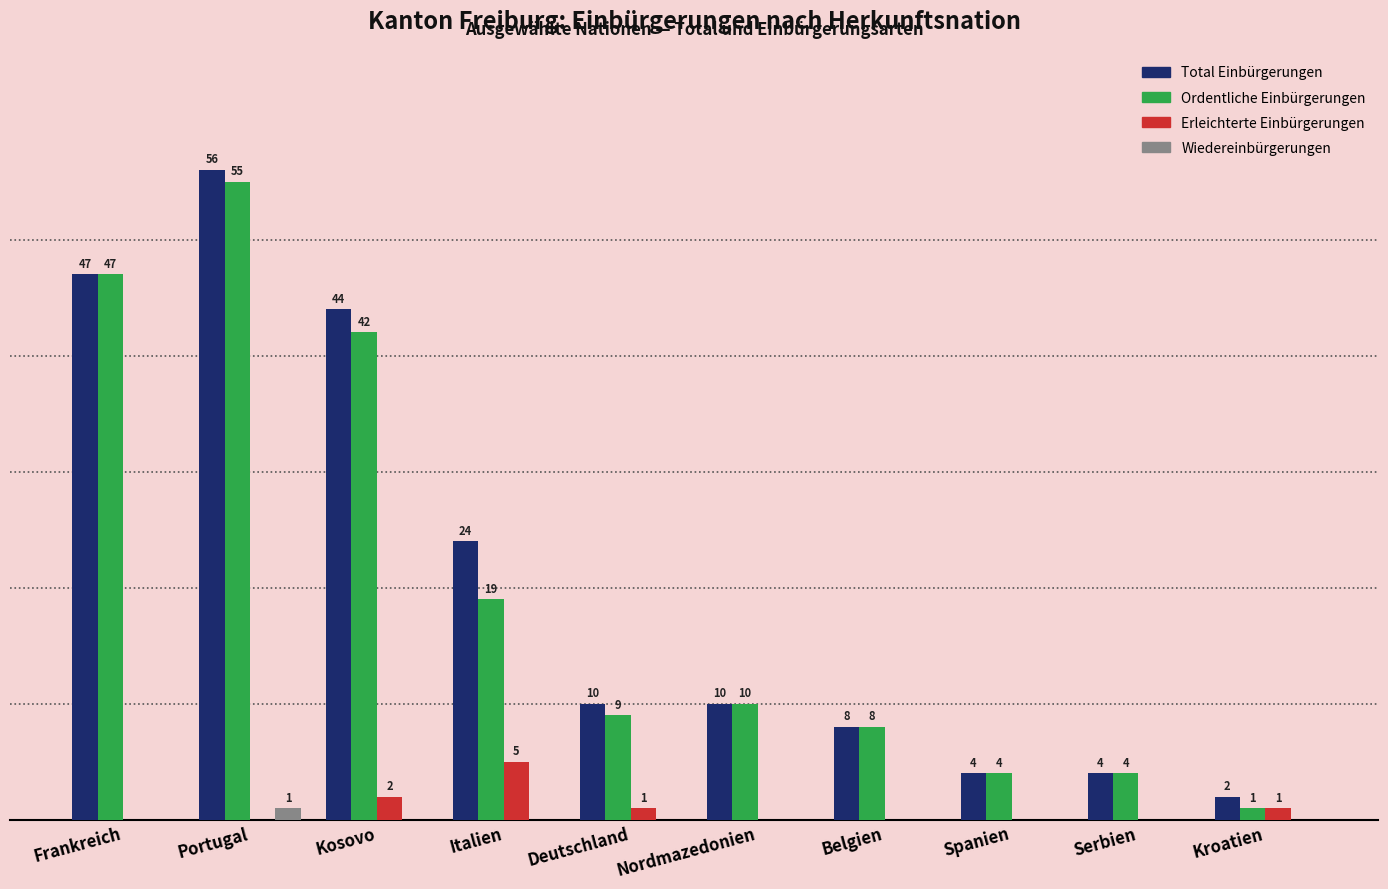

Between Frankreich and Kosovo, which series saw the biggest shift?

Ordentliche Einbürgerungen